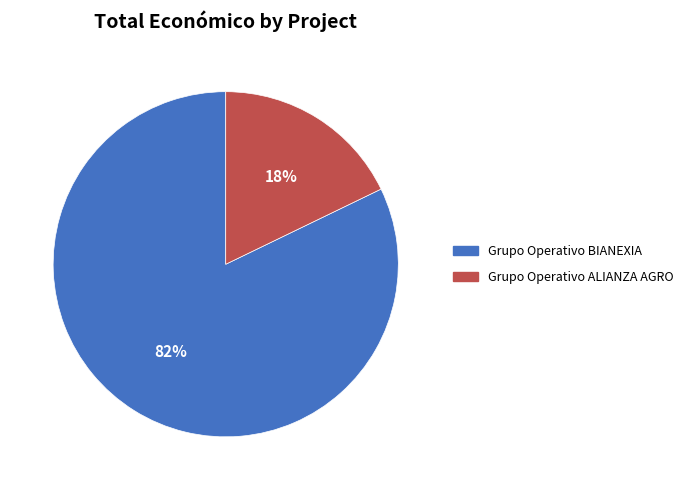

Which category has the biggest portion of the pie?

Grupo Operativo BIANEXIA